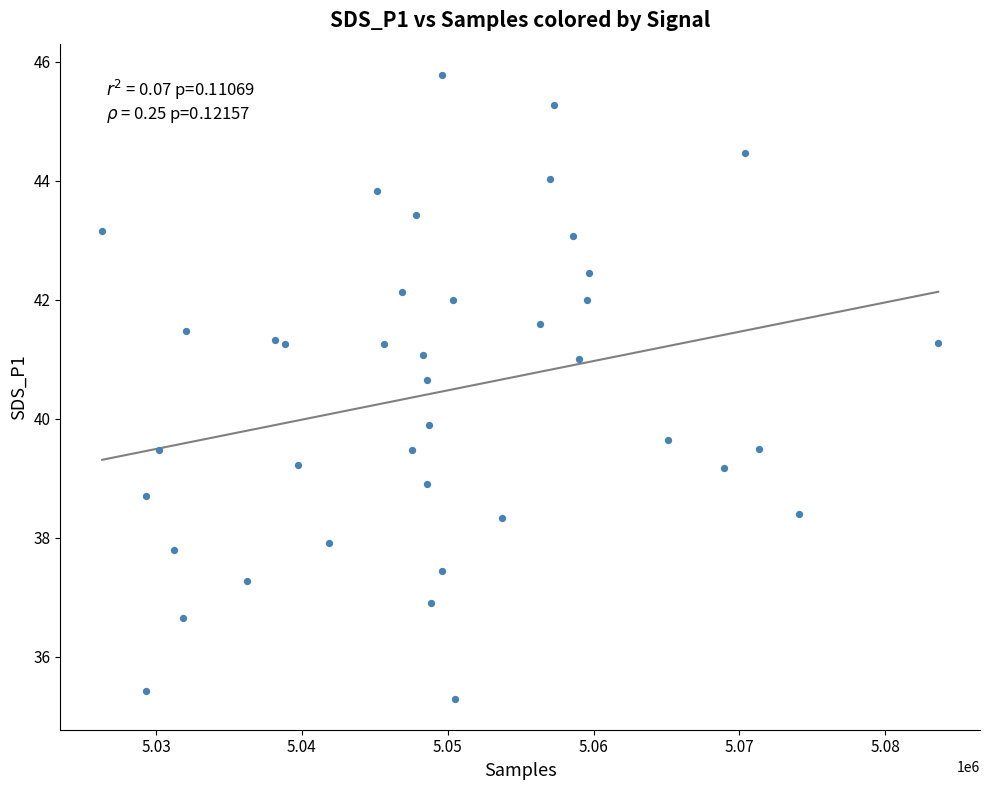

What is the range of X values (max minus min)?

57316.0